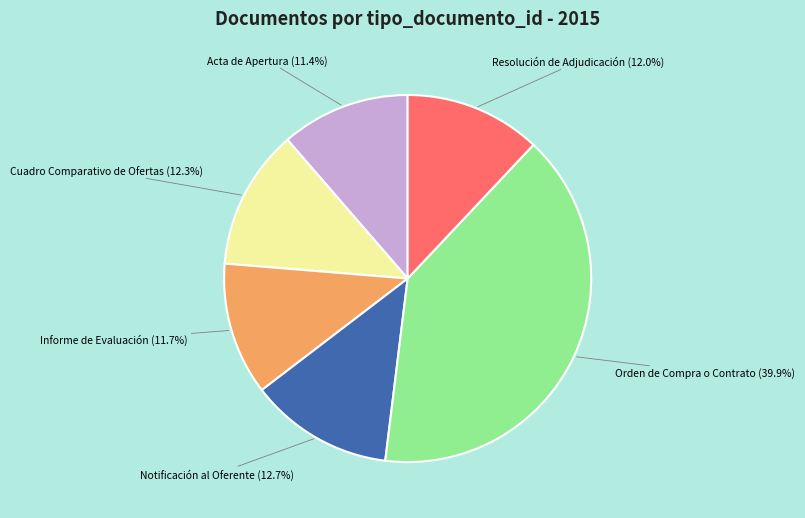

To the nearest percent, what percentage of the pie is Notificación al Oferente?

13%